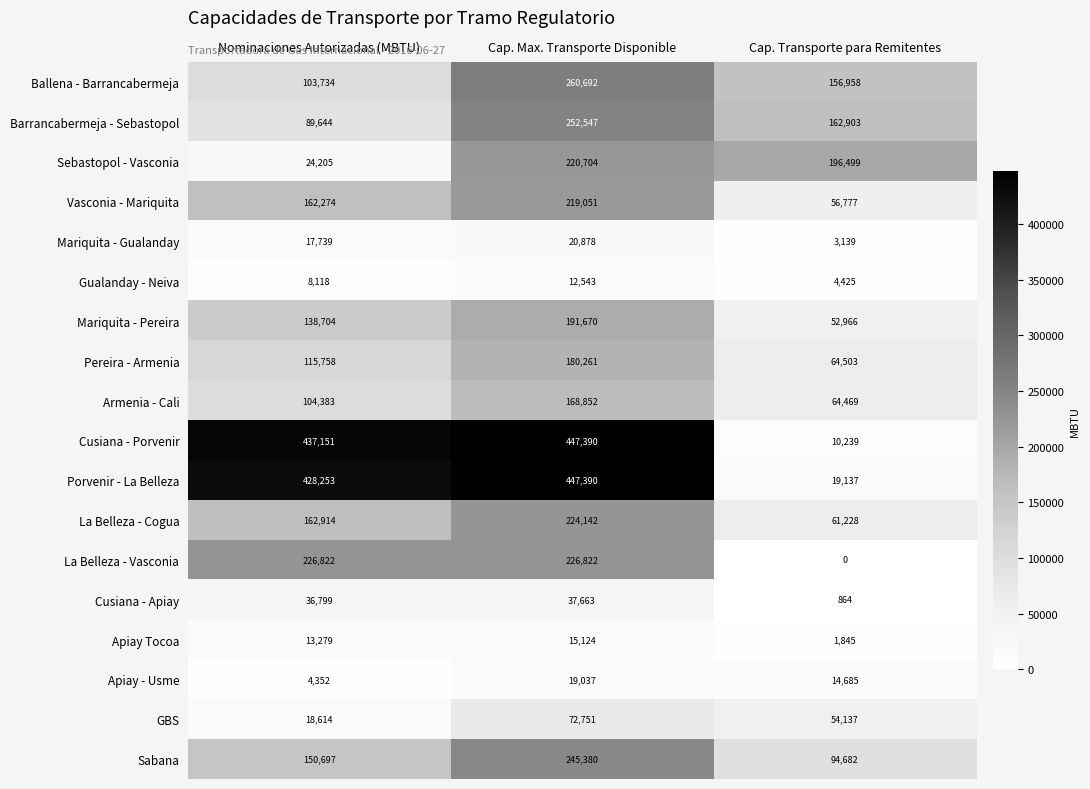

The value of La Belleza - Cogua at Nominaciones Autorizadas (MBTU) is 261257. True or false?

False